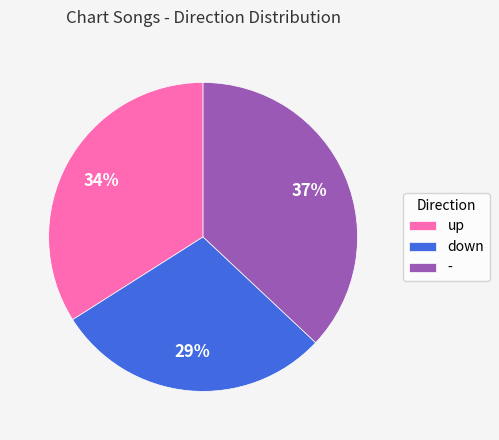

What is the largest slice in the pie chart?

-